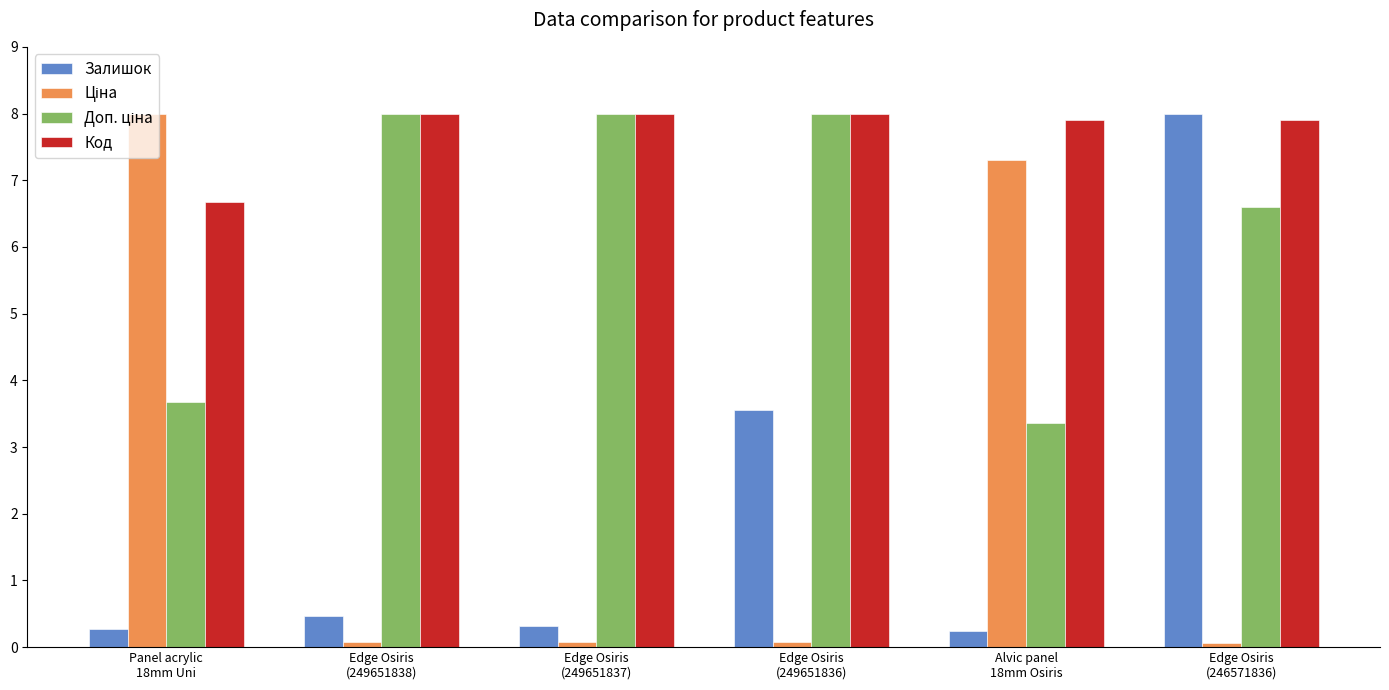

What is the maximum value shown in the chart?

8.0